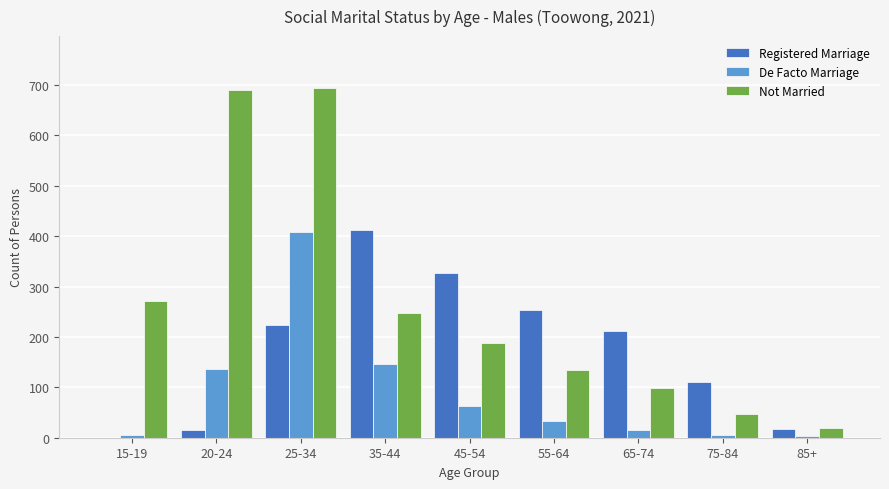

What is the sum of all Not Married values?

2389